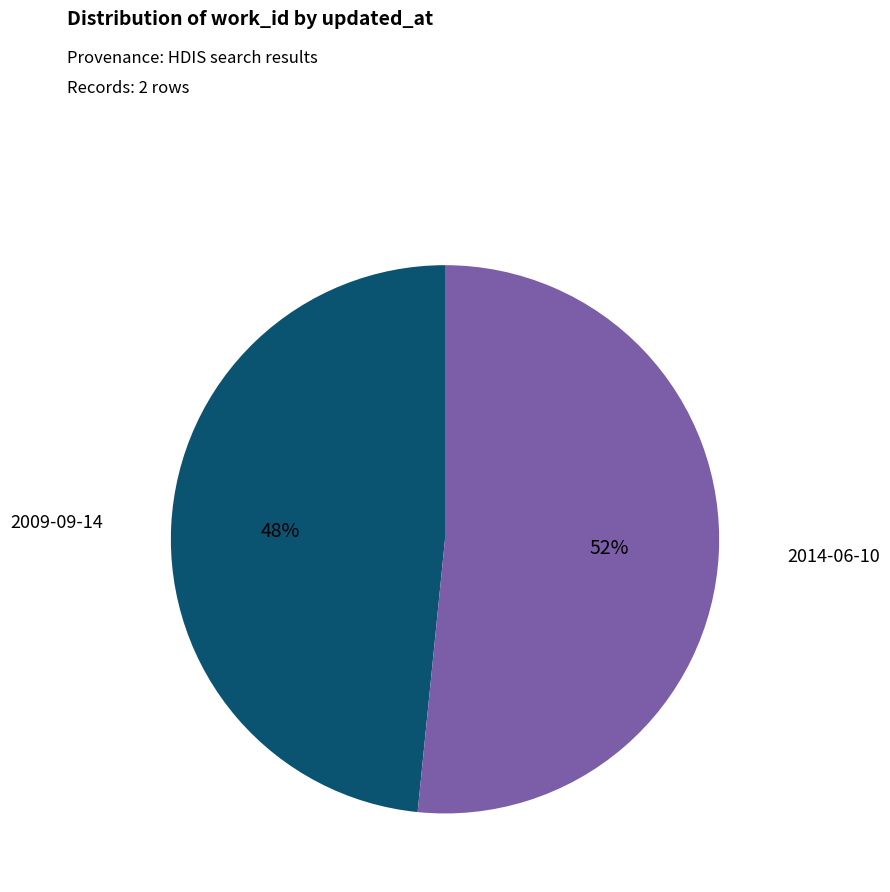

Does any single category account for the majority?

Yes